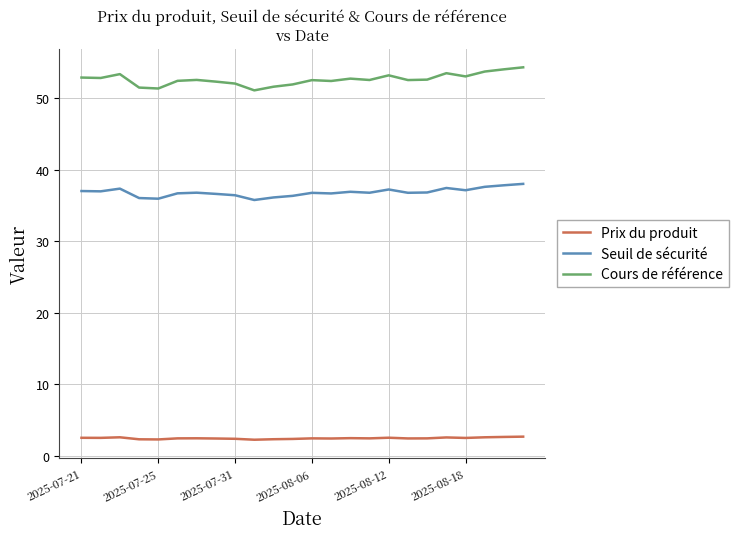

What is the highest value of the Cours de référence series?

54.3